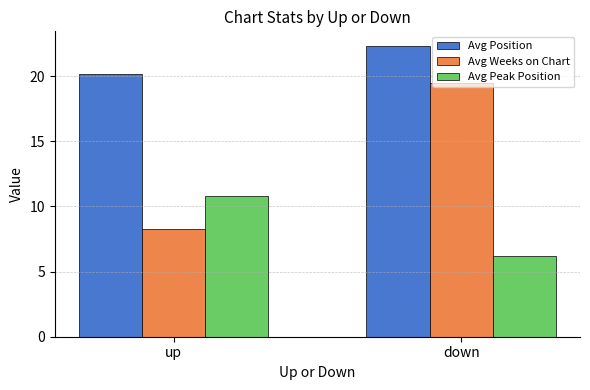

Which series changed the most between up and down?

Avg Weeks on Chart